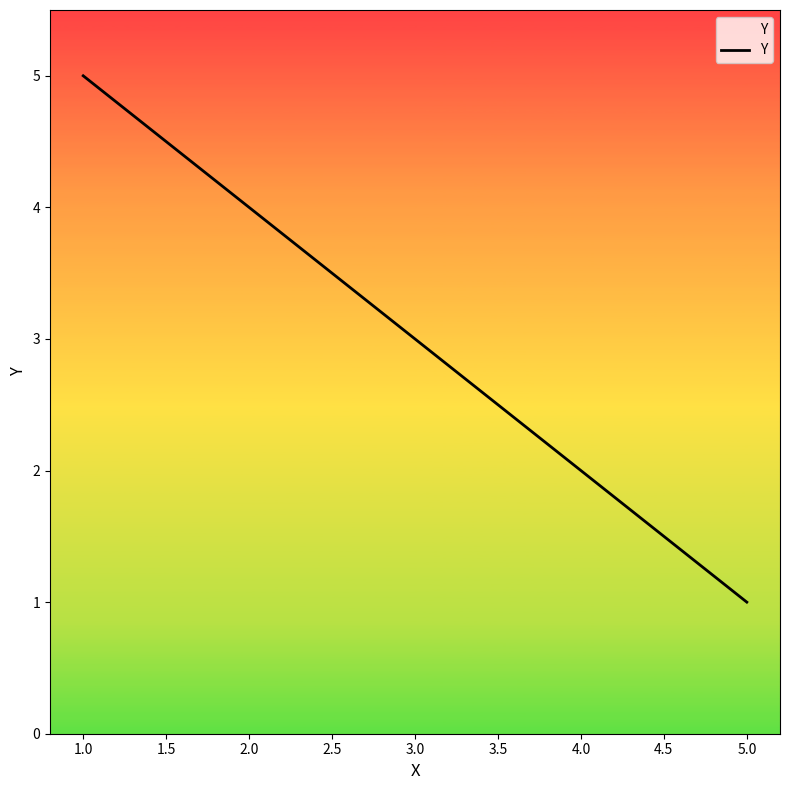

Which has a higher value, 2.0 or 5.0?

2.0